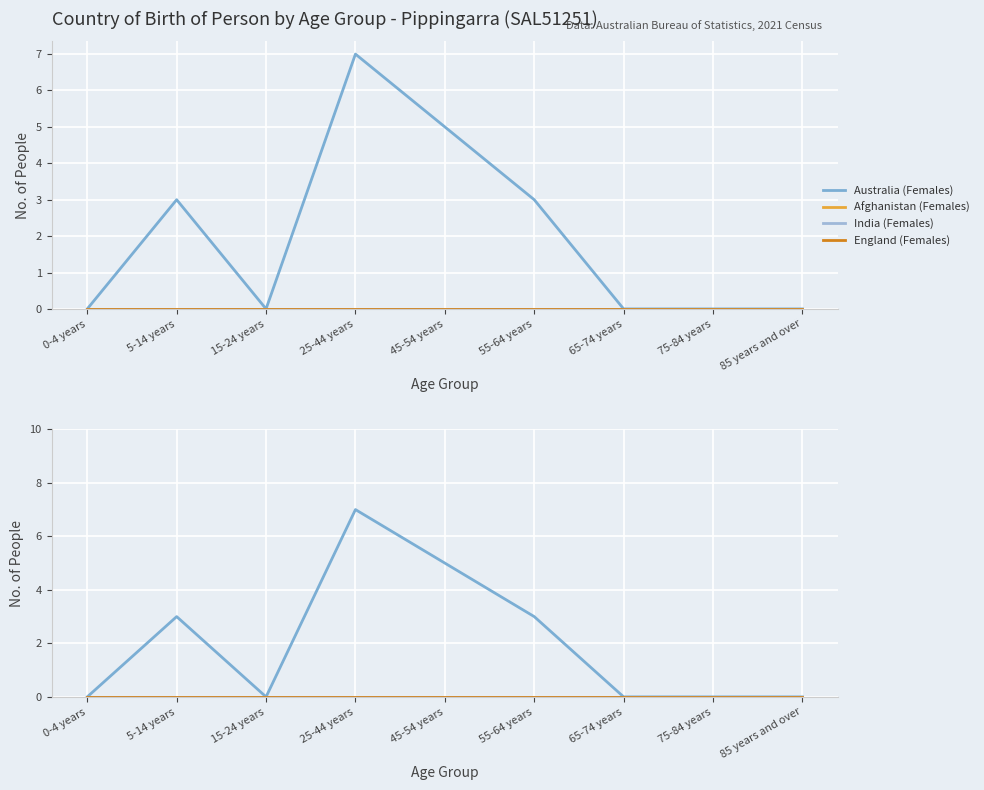

What is the label of the 9th point from the left?

85 years and over